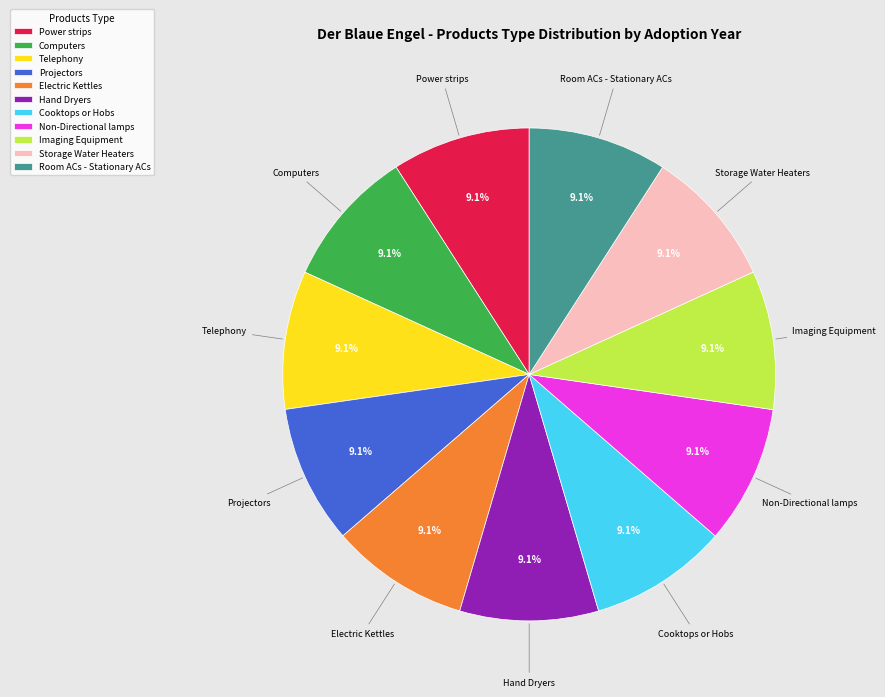

To the nearest percent, what is the average slice percentage?

9%